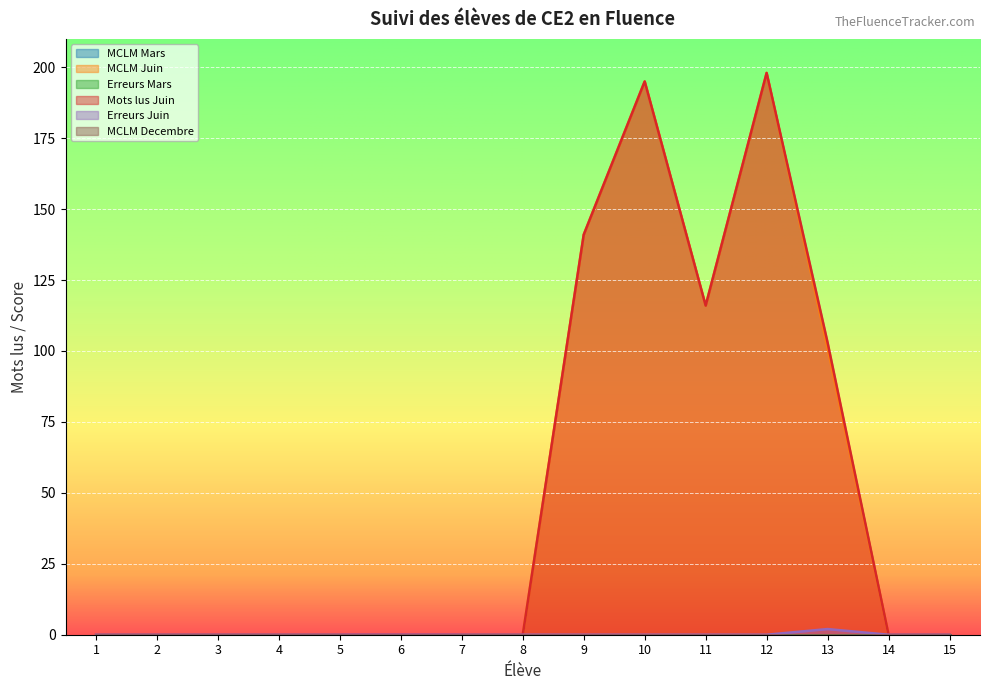

The MCLM Juin series shows 0 at 8. True or false?

True